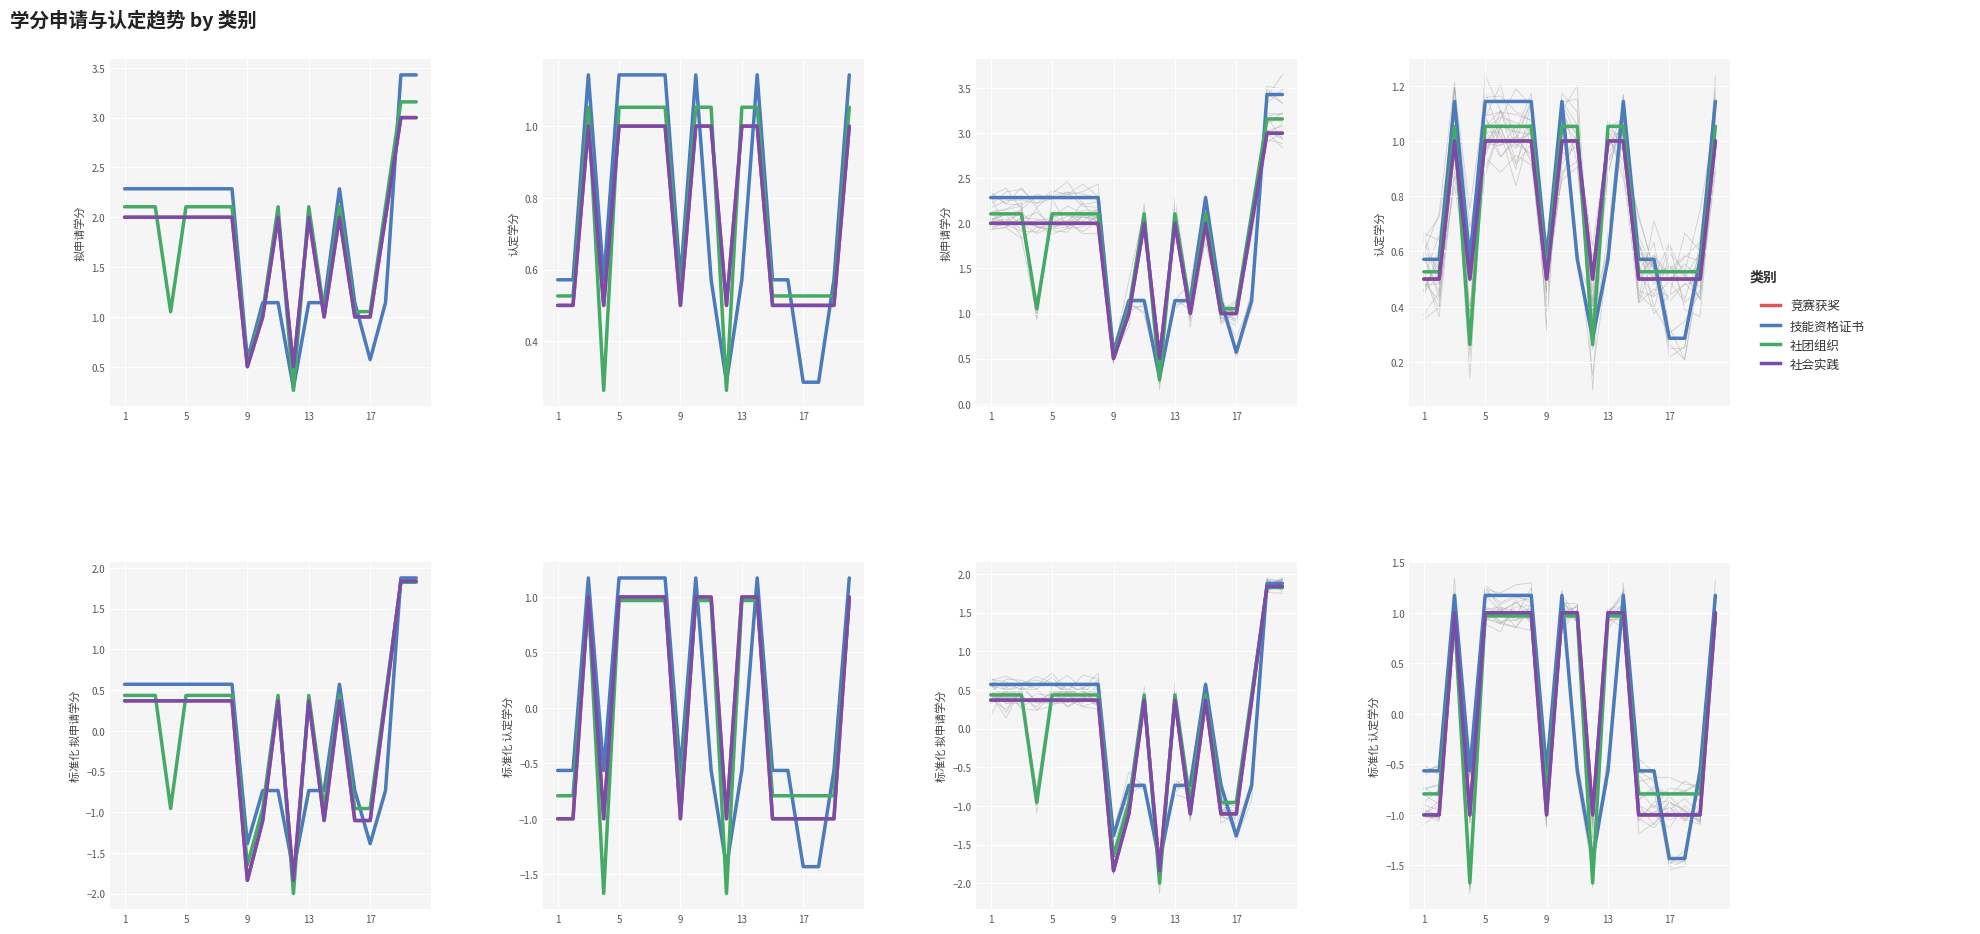

What is the approximate value of 社团组织 at 5?

1.0